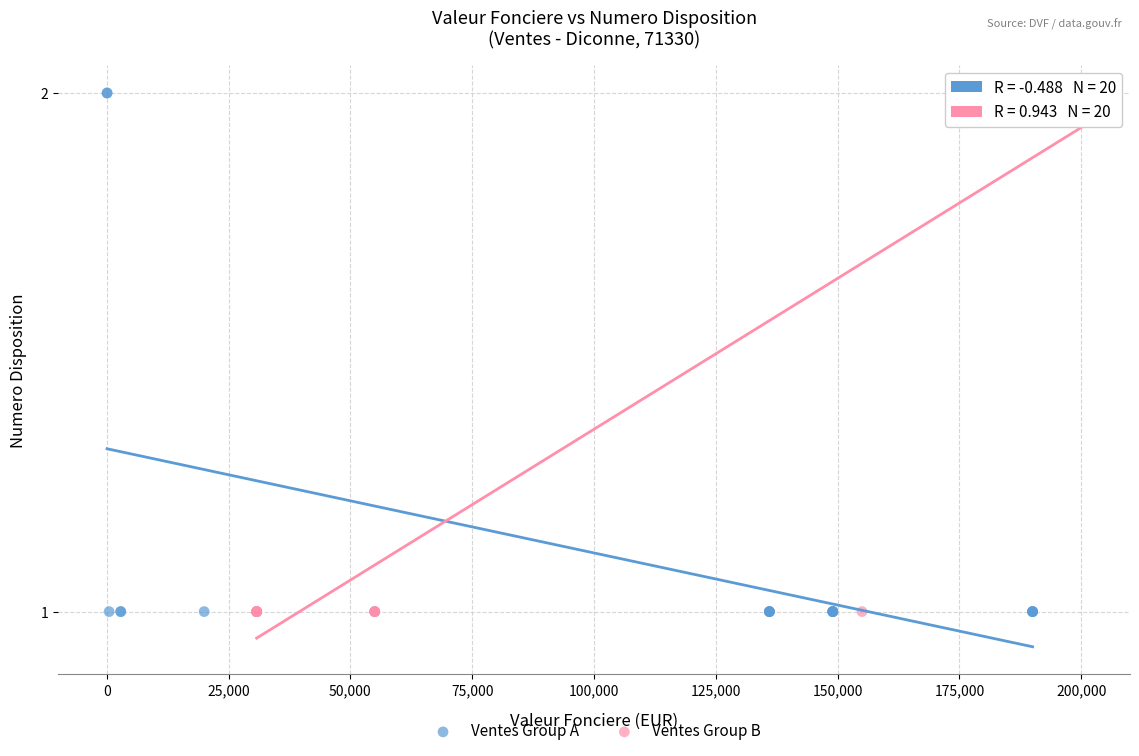

What are all the series names shown in the legend?

Ventes Group A, Ventes Group B